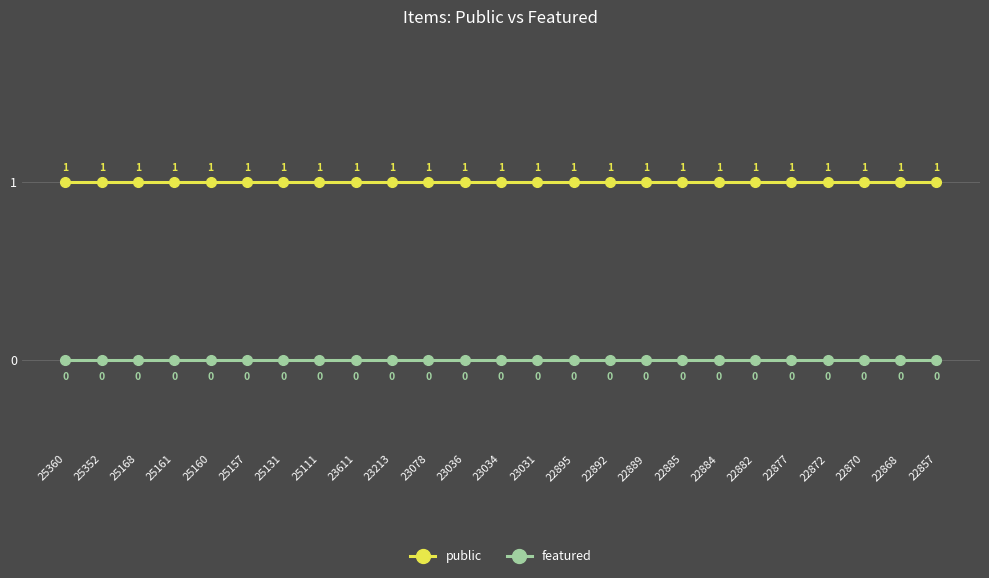

At 23031, list the series in order from largest to smallest.

public, featured